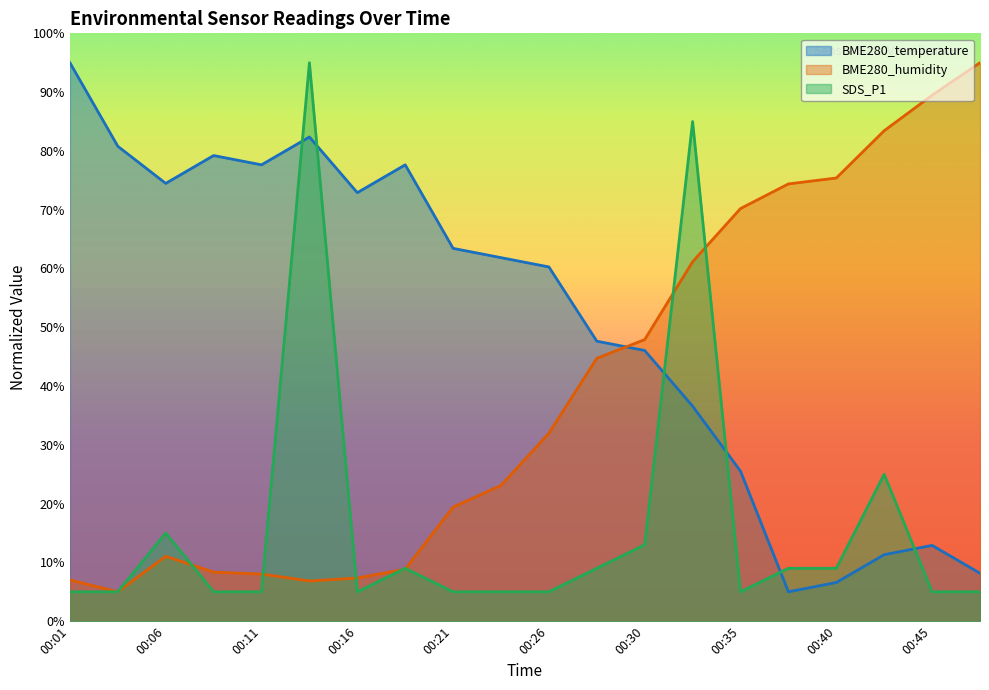

What is the difference between the SDS_P1 values at 00:06 and 00:40?

6.0